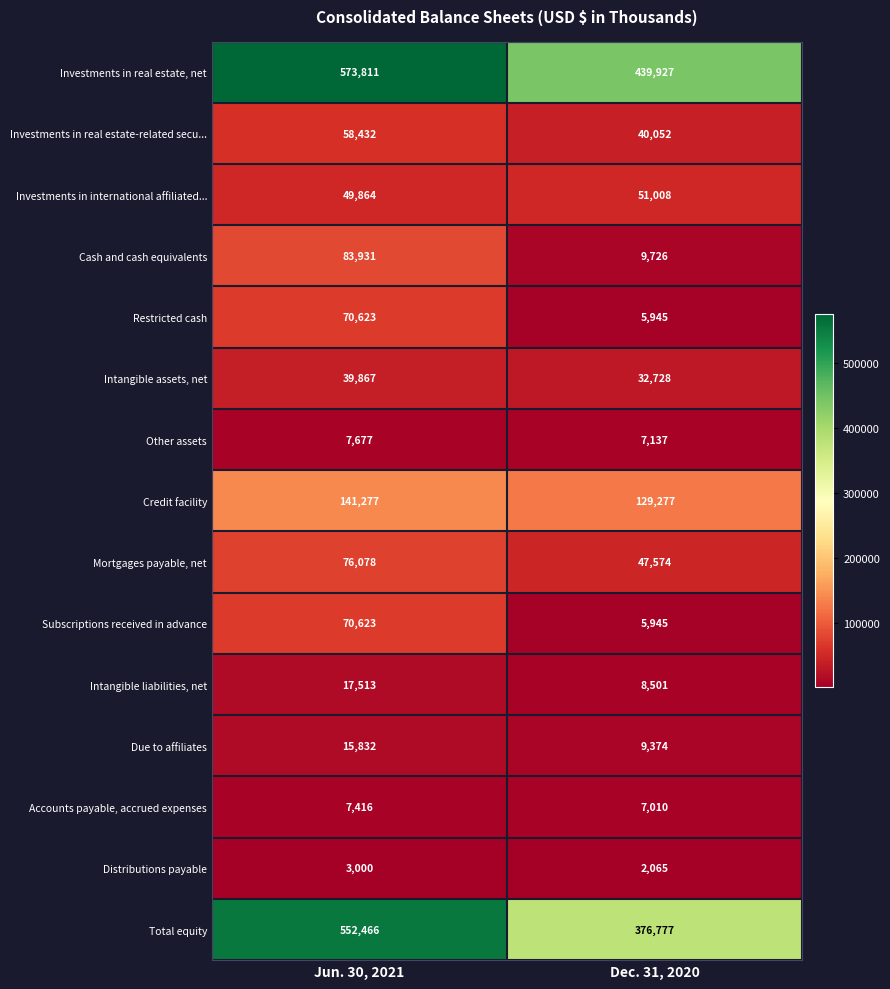

Which series has the largest total across all categories?

Investments in real estate, net